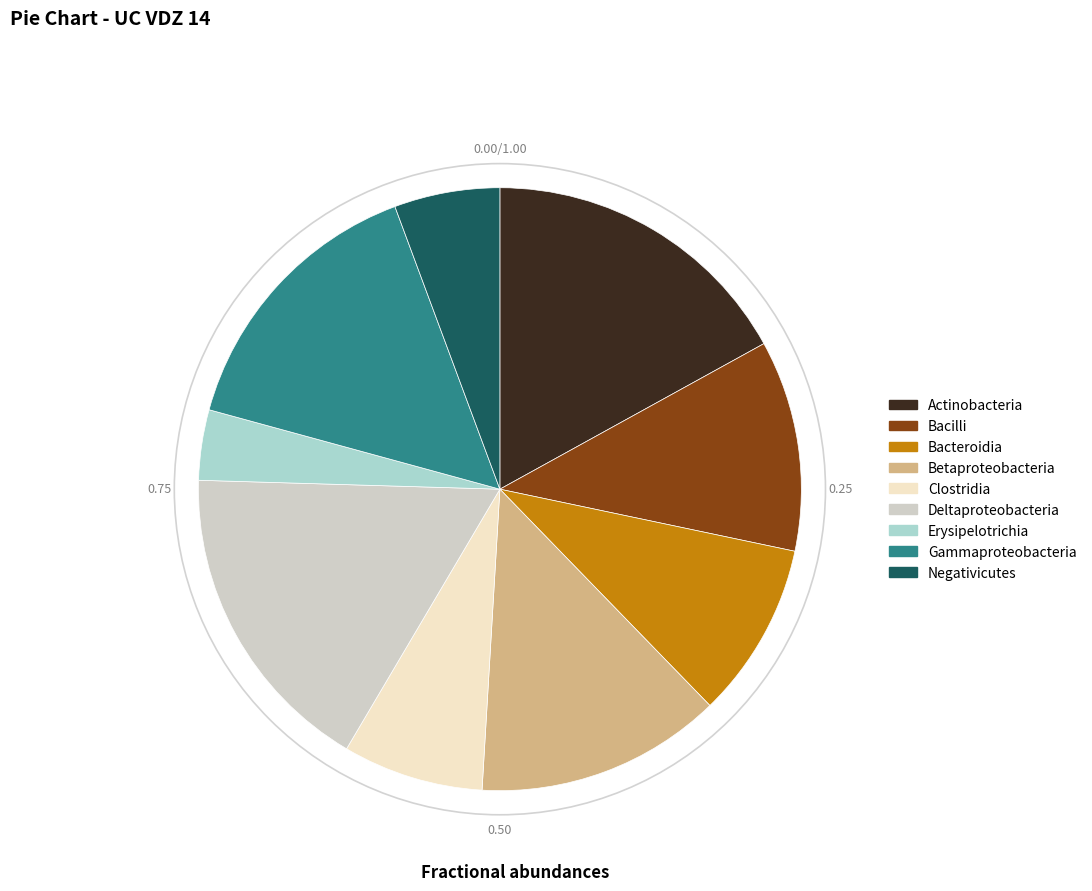

Is there any slice that represents more than half of the pie?

No